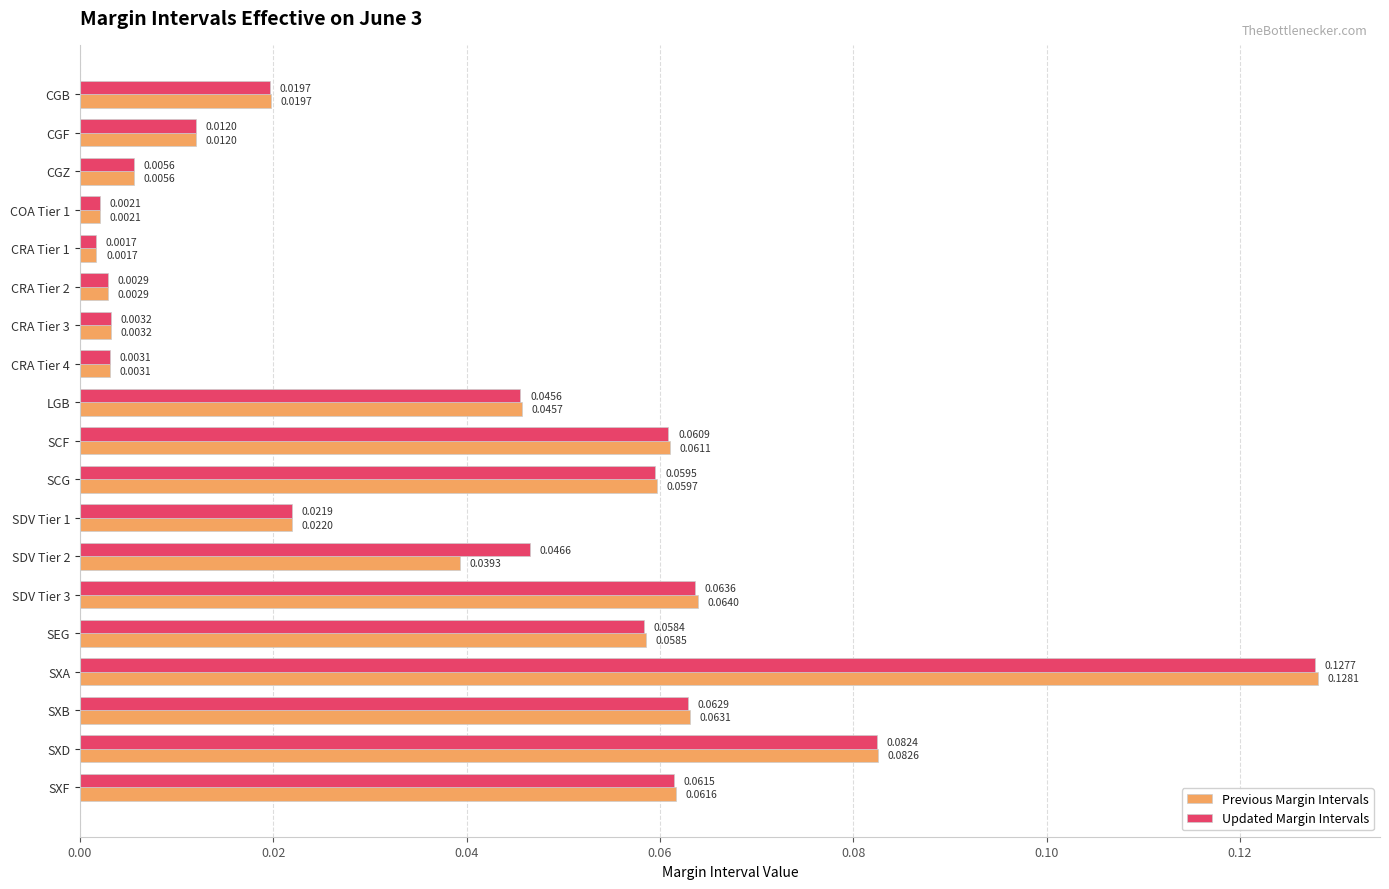

At which category is the sum across all series the highest?

SXA